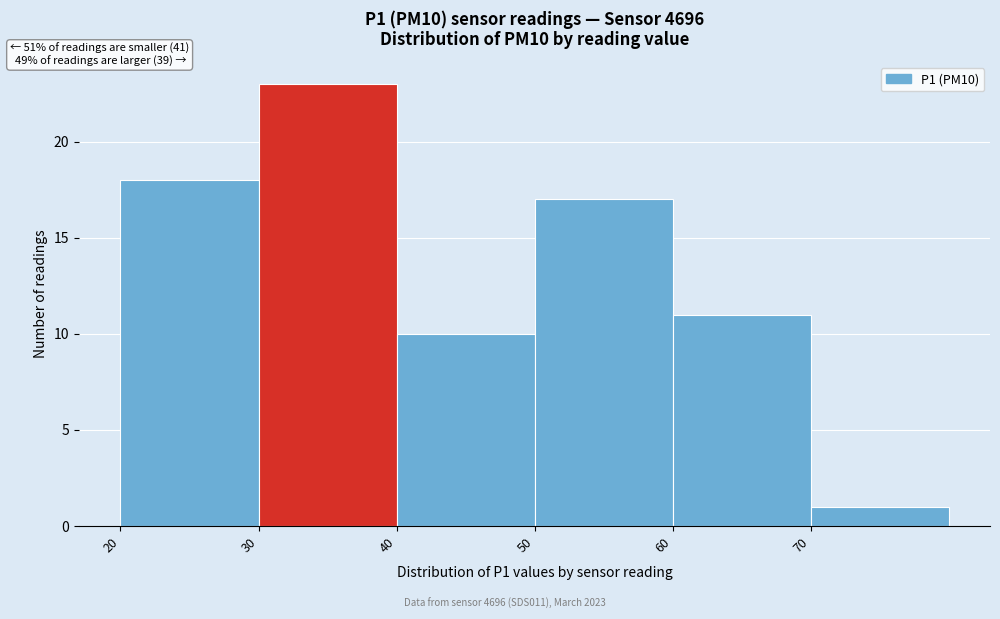

Over which range of the x-axis is the bar tallest?

30 to 40